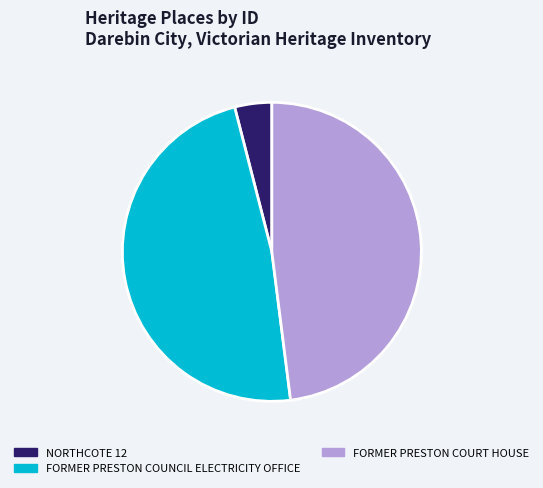

Which category has the smallest portion of the pie?

NORTHCOTE 12